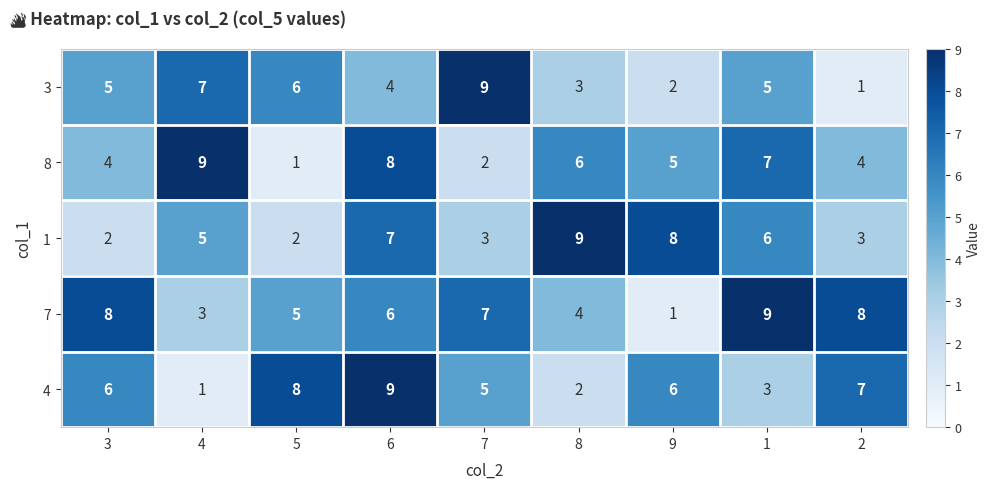

What is the difference between the 4 values at 4 and 7?

4